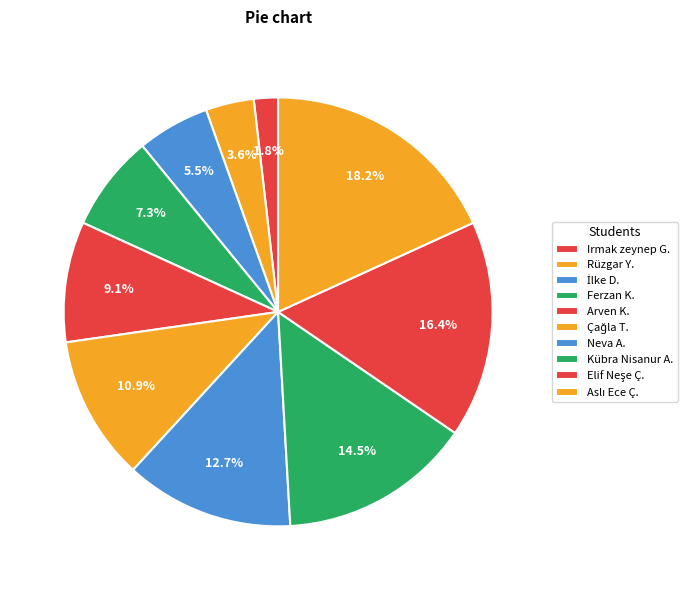

How many slices are in this pie chart?

10